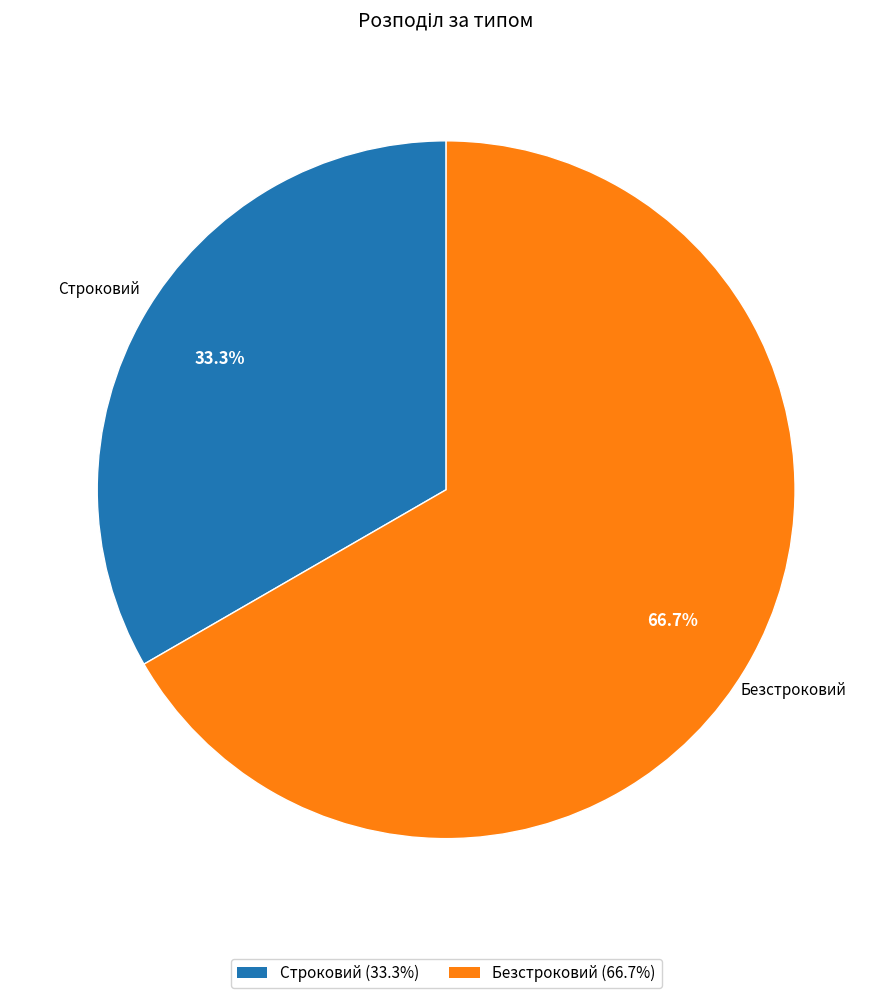

Combined, do Строковий and Безстроковий account for over 50%?

Yes